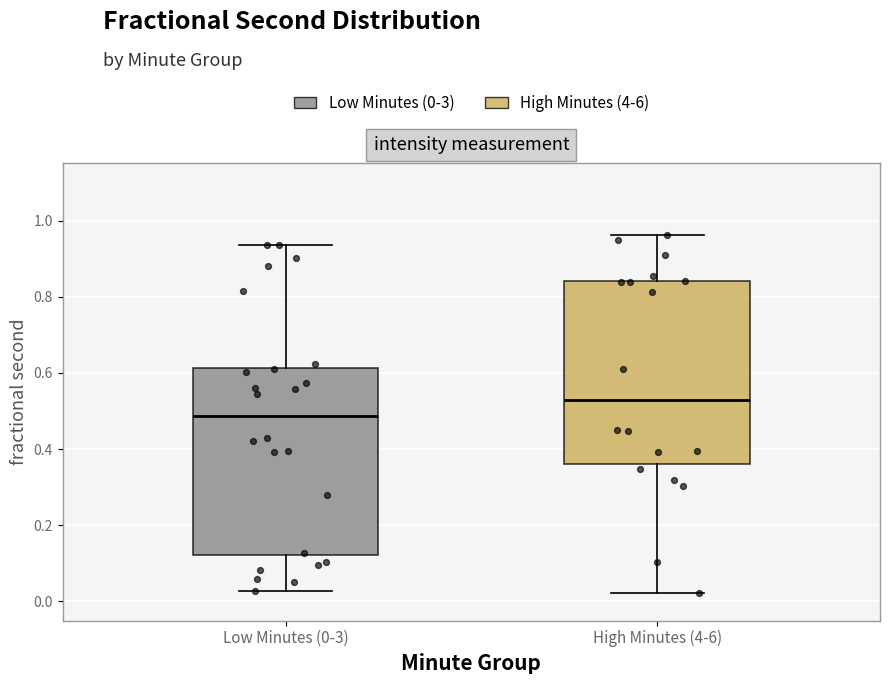

Which box has the lowest median line?

Low Minutes (0-3)